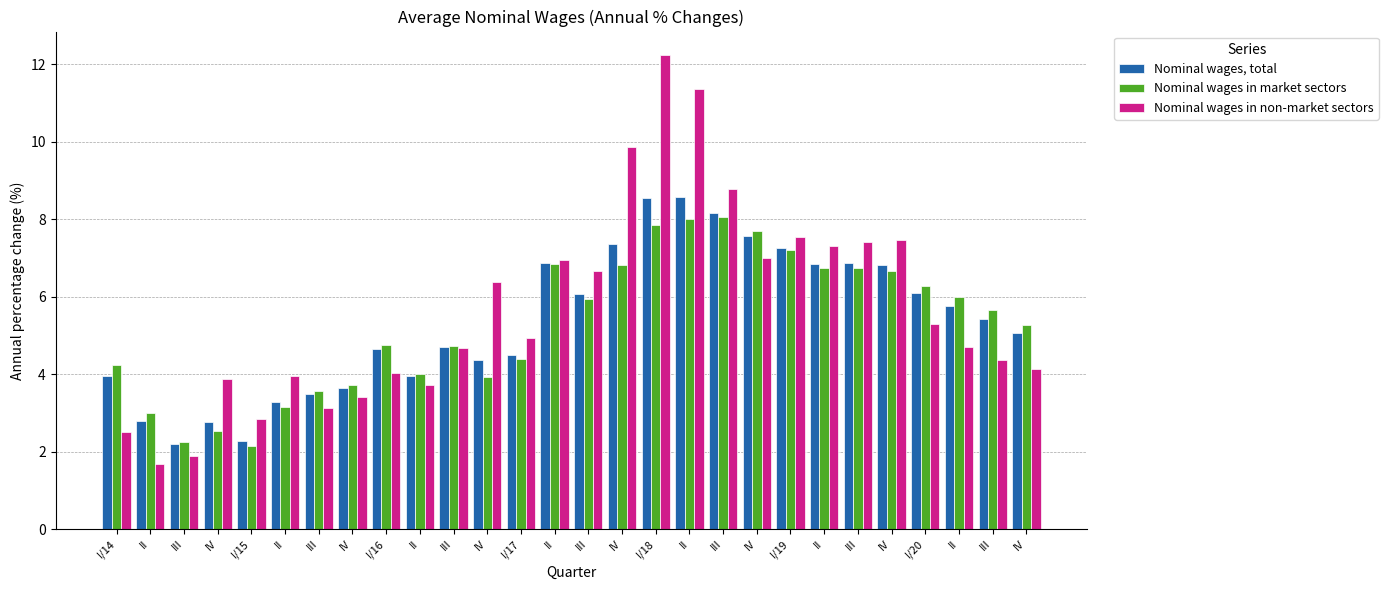

What is the maximum value shown in the chart?

12.2